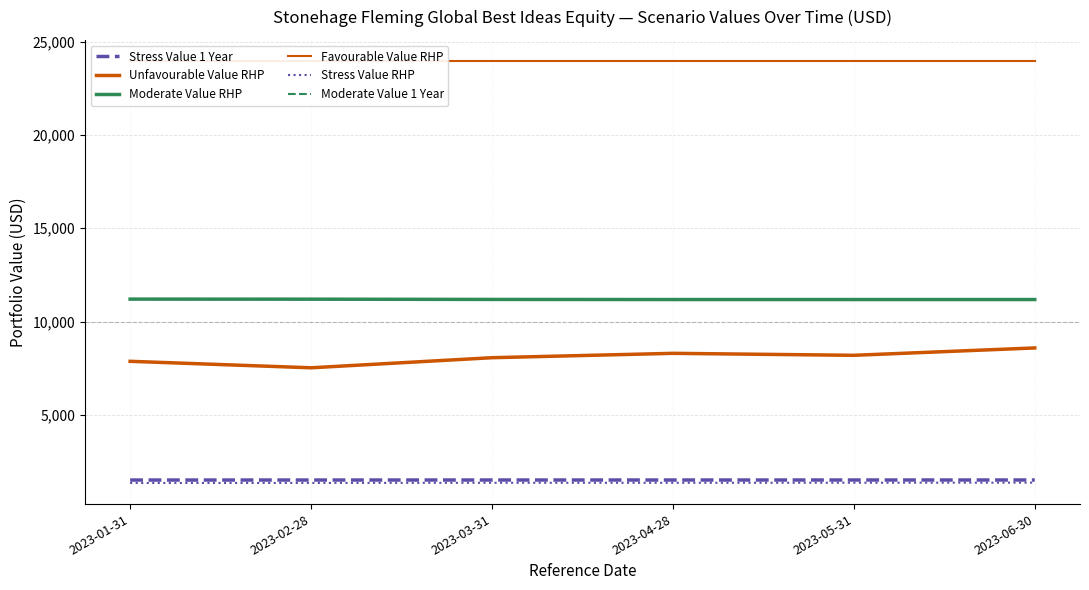

Which series has the largest range (max minus min)?

Unfavourable Value RHP